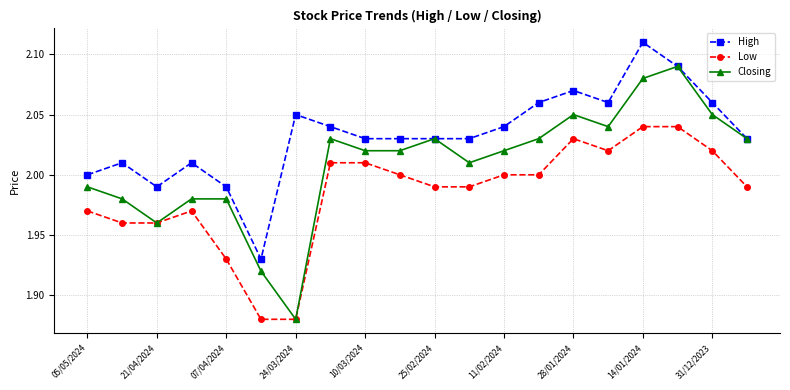

True or false: Low has more than 1 interior local peaks.

True